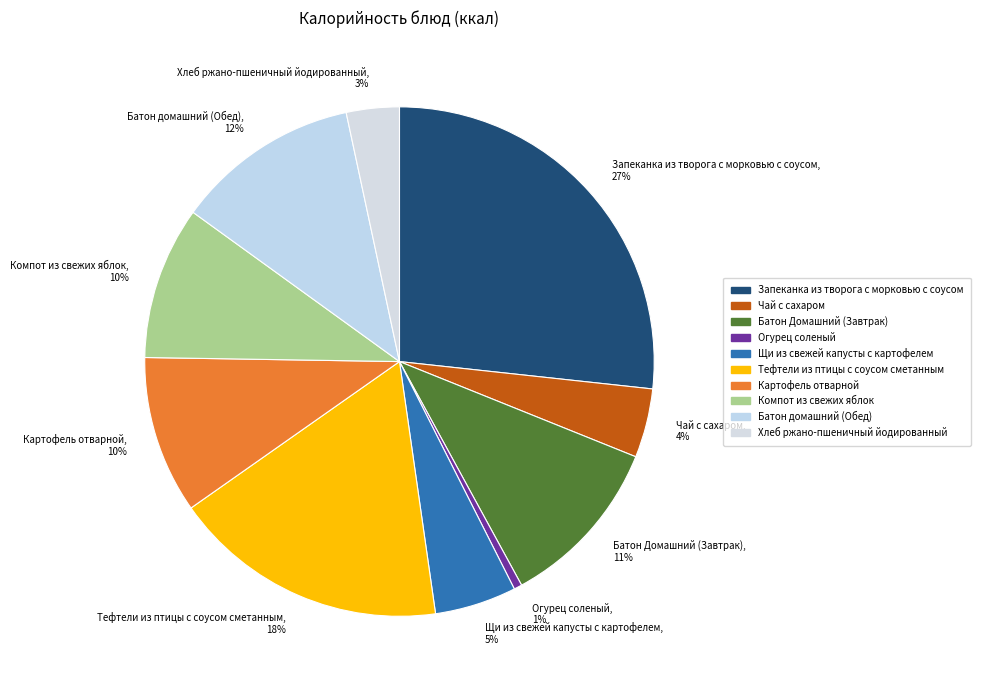

True or false: Чай с сахаром accounts for 4% of the total.

True